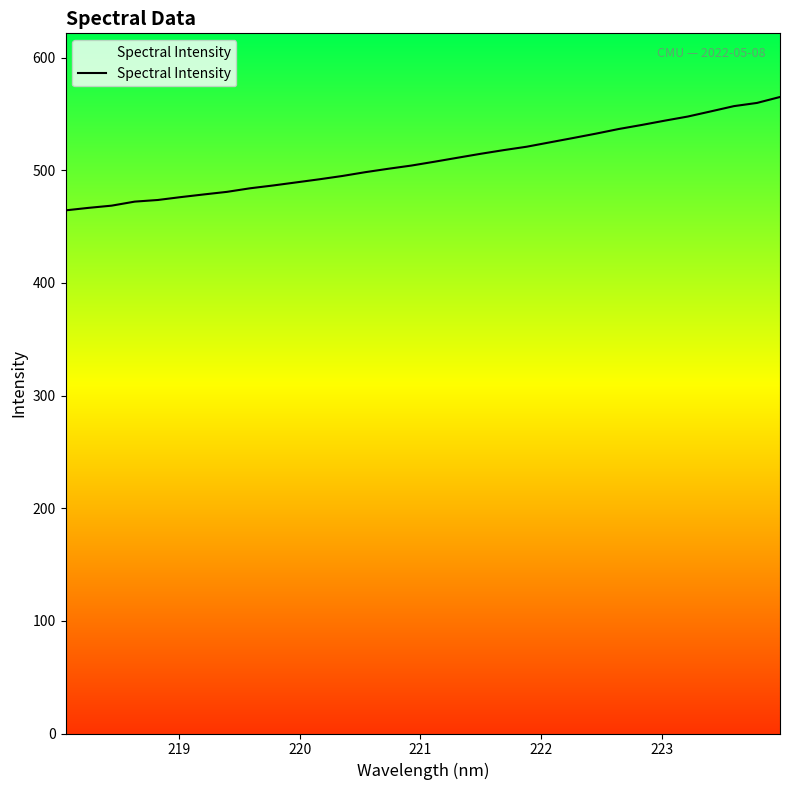

What is the average value?

509.1